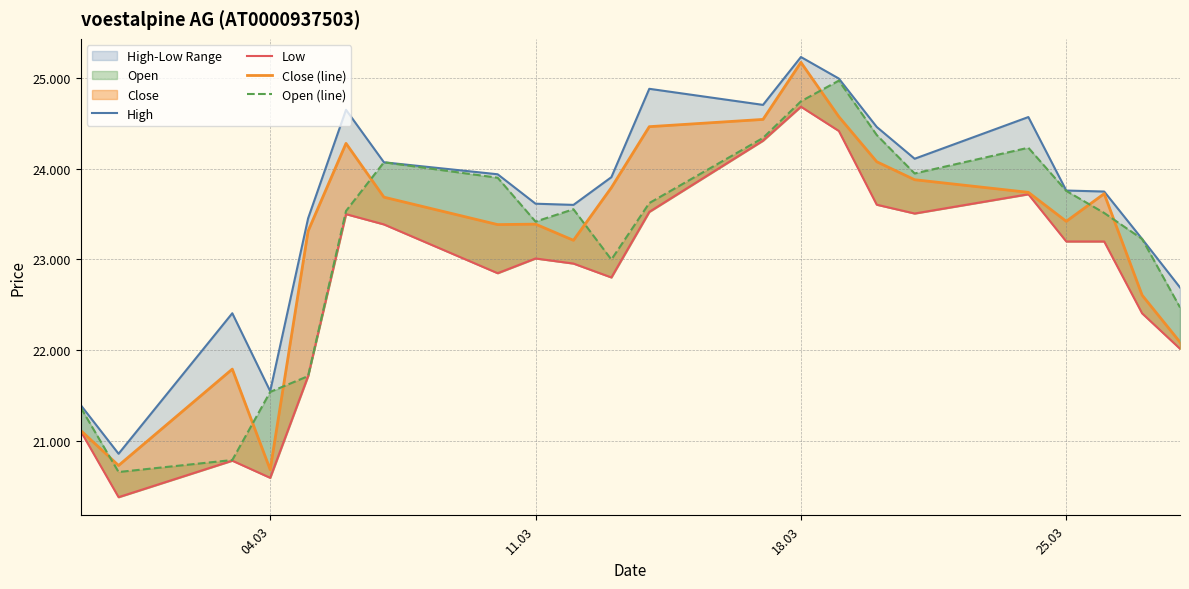

Which series has the widest spread of values?

Close (line)